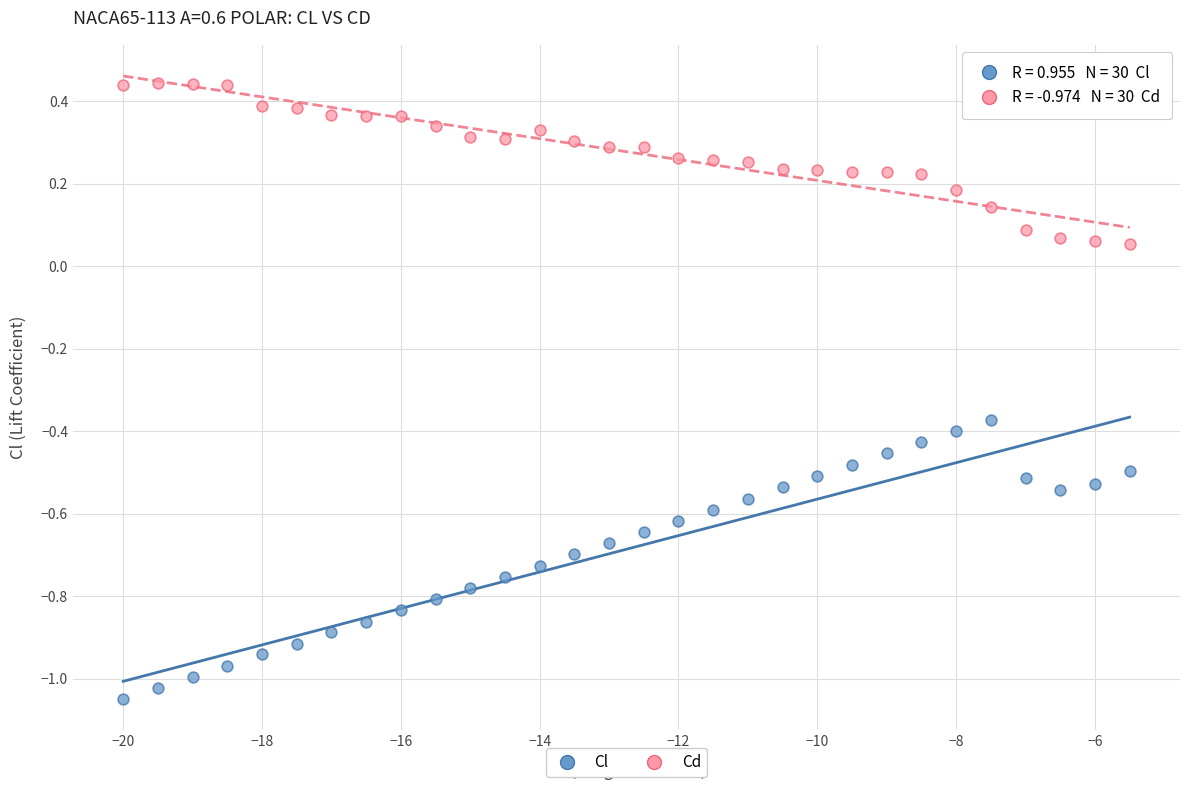

Across all data points, what is the range of Y values (max minus min)?

1.5